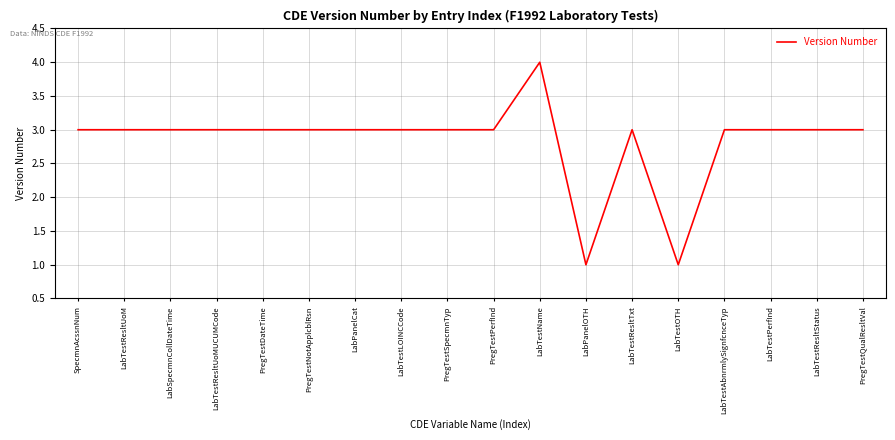

What is the smallest value displayed?

1